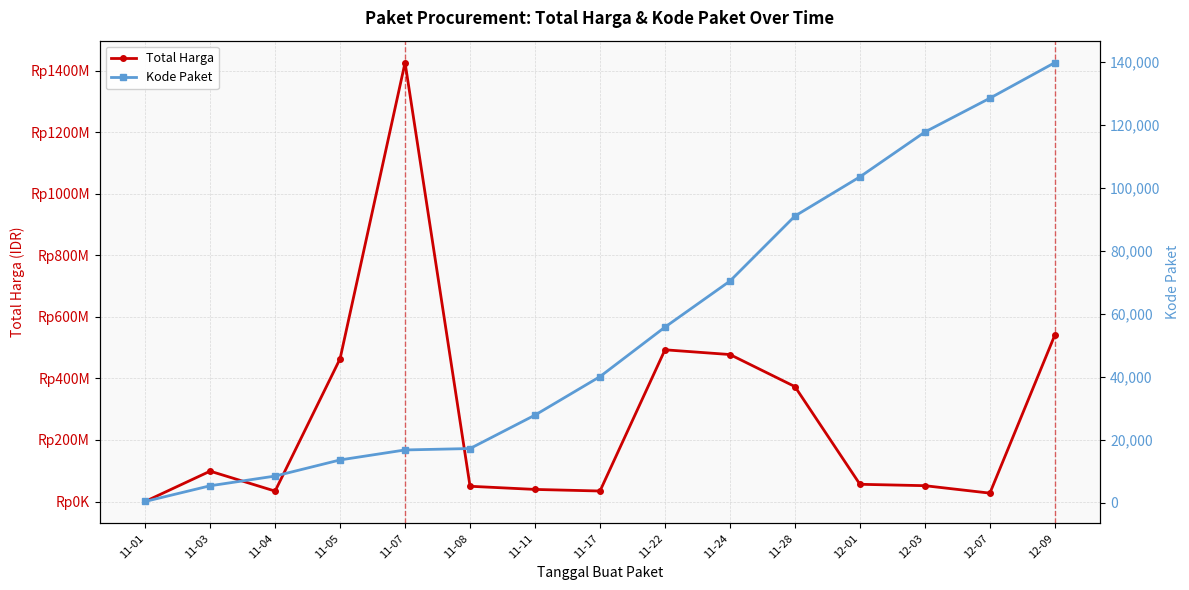

What is the average value of the Kode Paket series?

55815